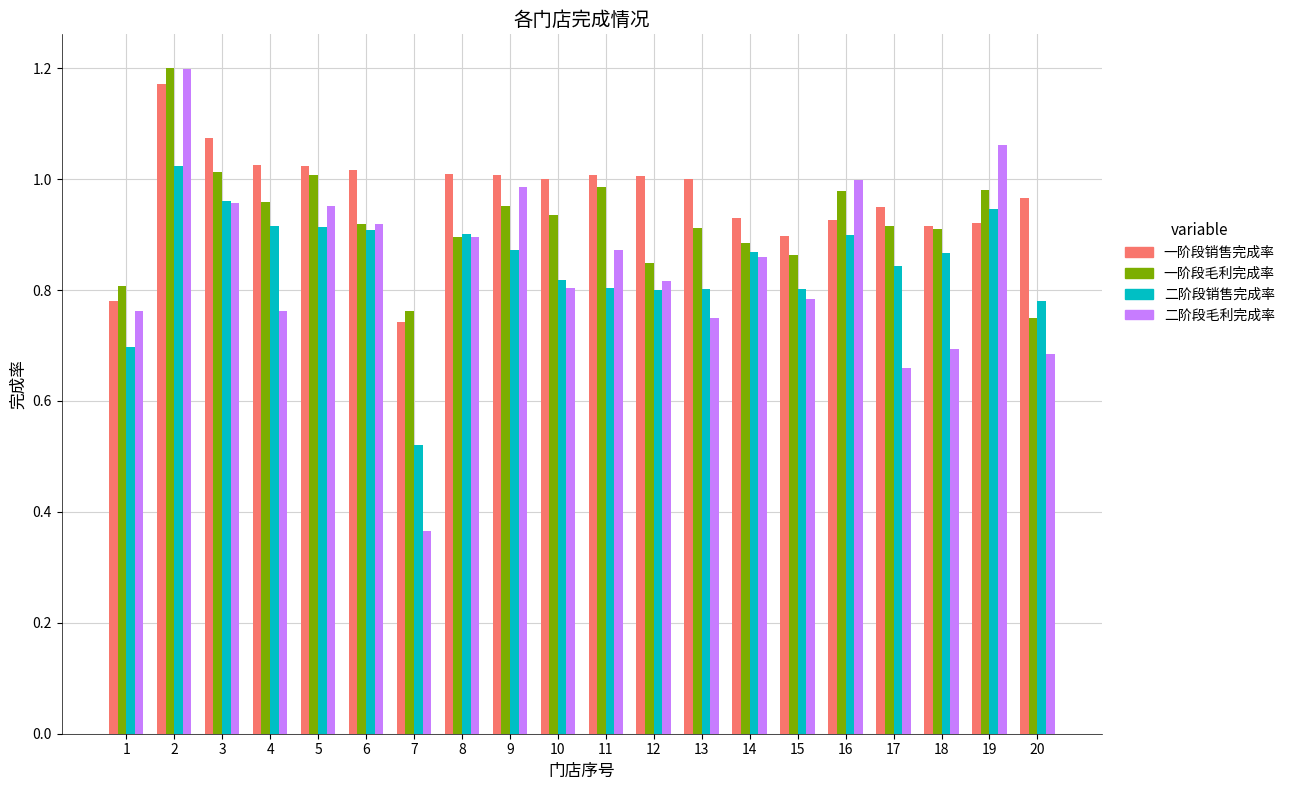

What is the sum of all 二阶段毛利完成率 values?

16.8